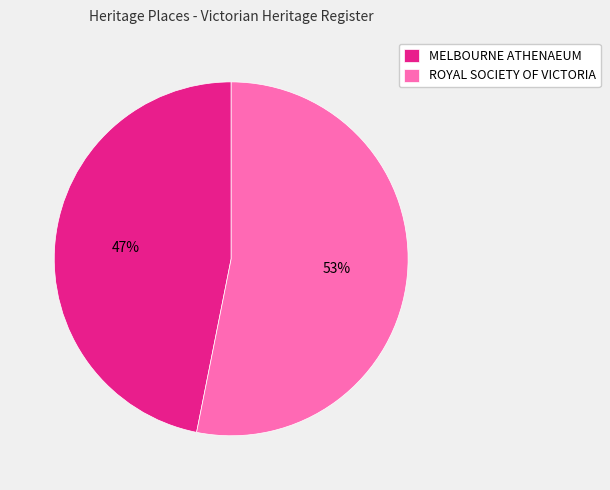

Which has a higher value, ROYAL SOCIETY OF VICTORIA or MELBOURNE ATHENAEUM?

ROYAL SOCIETY OF VICTORIA